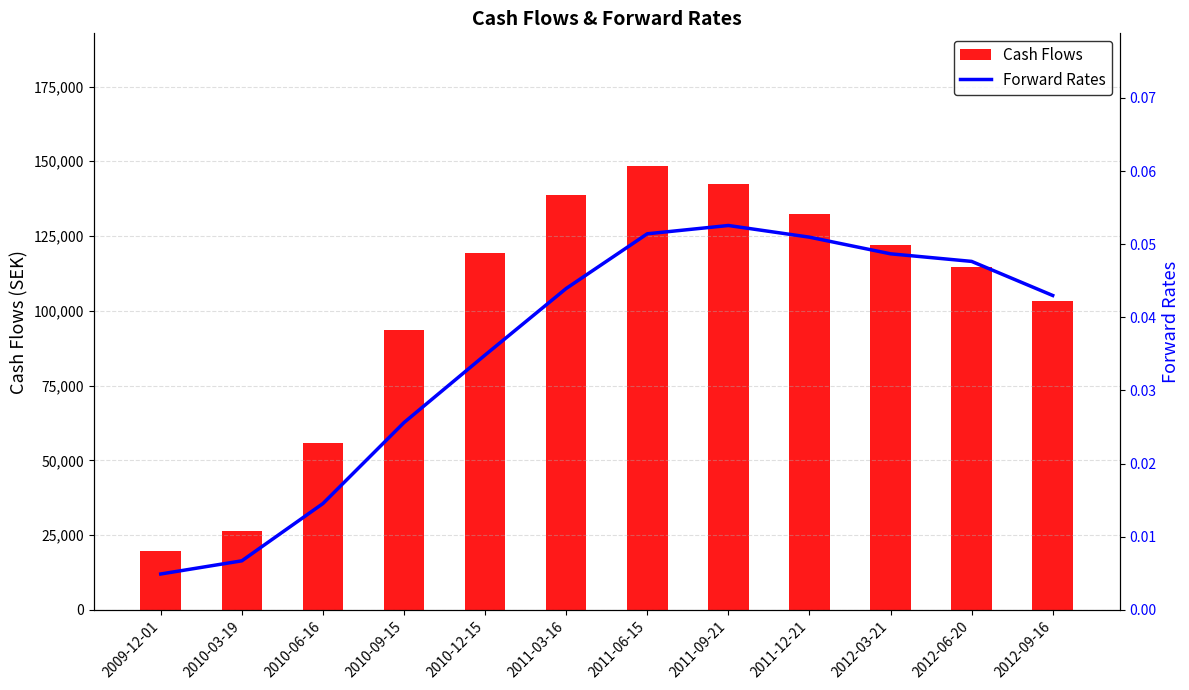

At which label is Forward Rates closest to 0?

2009-12-01